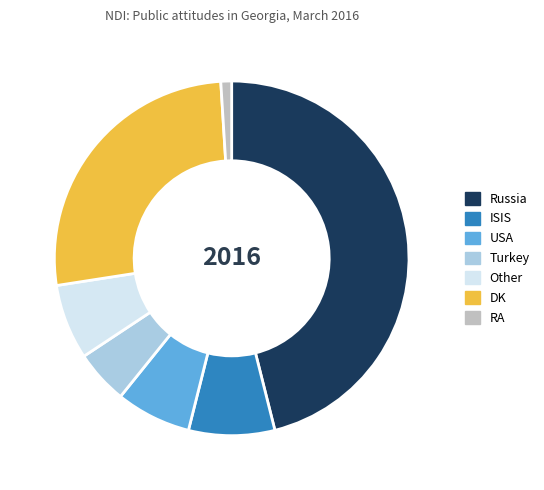

Combined, do ISIS and Turkey account for over 50%?

No